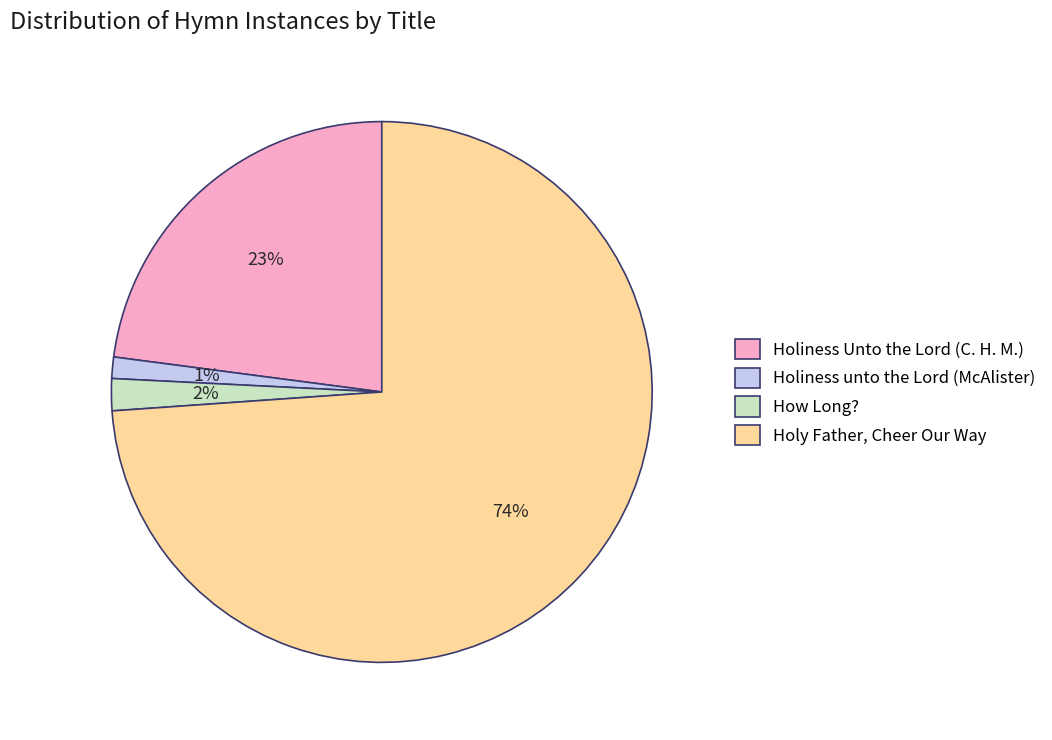

Between Holiness Unto the Lord (C. H. M.) and Holiness unto the Lord (McAlister), which is larger?

Holiness Unto the Lord (C. H. M.)